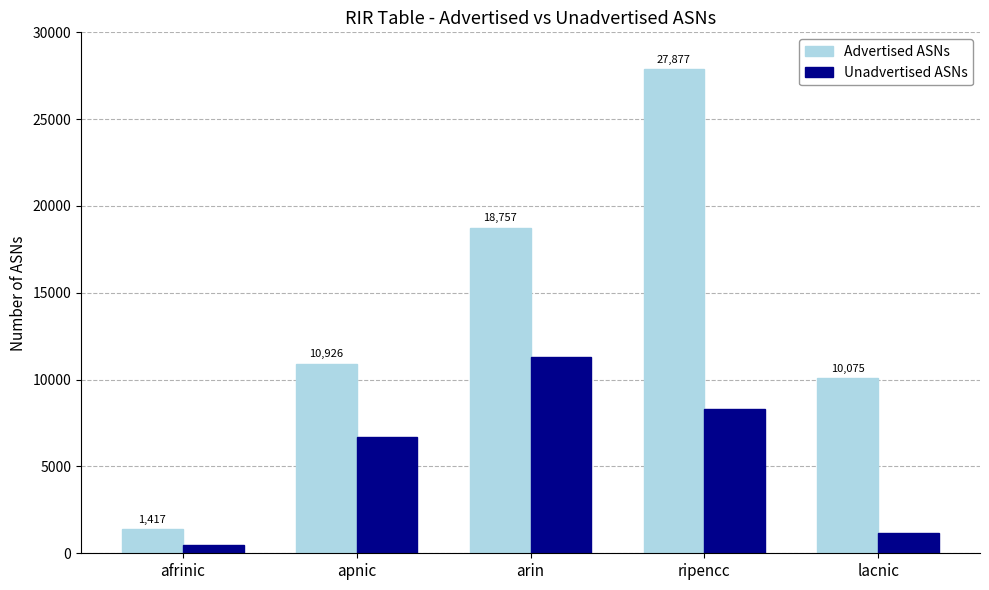

What is the minimum value for Unadvertised ASNs?

469